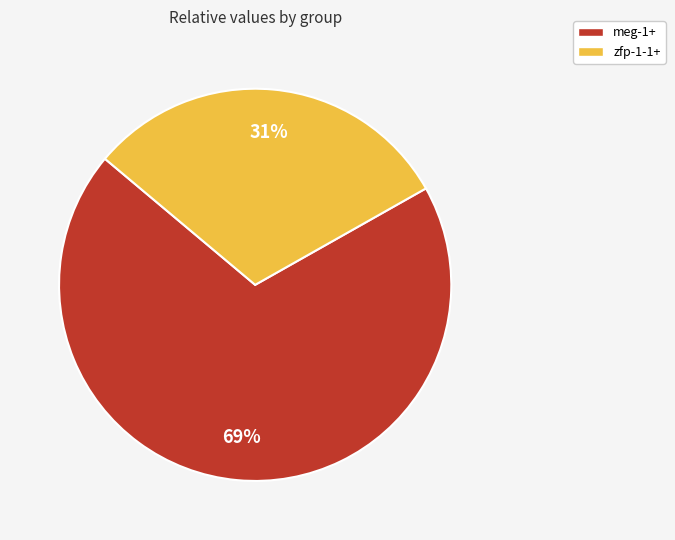

Between zfp-1-1+ and meg-1+, which is larger?

meg-1+